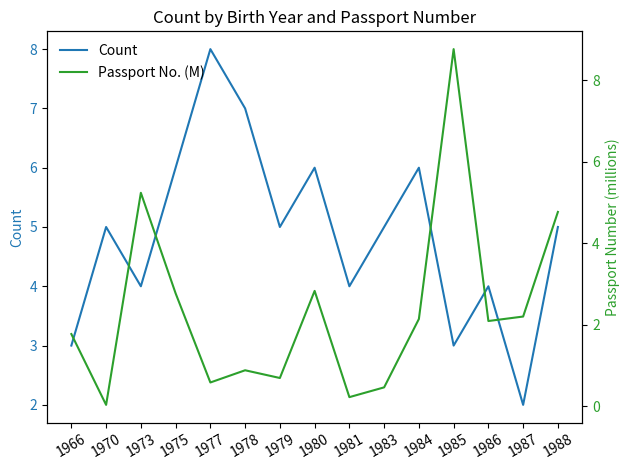

Reading left to right, what are all the values shown in this chart?

Count: 1966=3.0	1970=5.0	1973=4.0	1975=6.0	1977=8.0	1978=7.0	1979=5.0	1980=6.0	1981=4.0	1983=5.0	1984=6.0	1985=3.0	1986=4.0	1987=2.0	1988=5.0
Passport No. (M): 1966=1.8	1970=0.0	1973=5.2	1975=2.8	1977=0.6	1978=0.9	1979=0.7	1980=2.8	1981=0.2	1983=0.5	1984=2.1	1985=8.8	1986=2.1	1987=2.2	1988=4.8